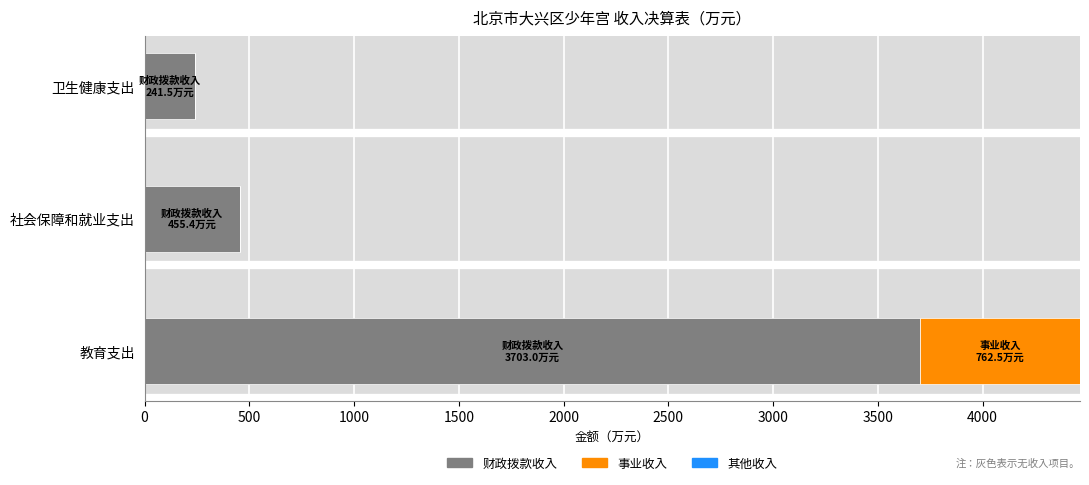

At which label does 财政拨款收入 reach its peak?

教育支出